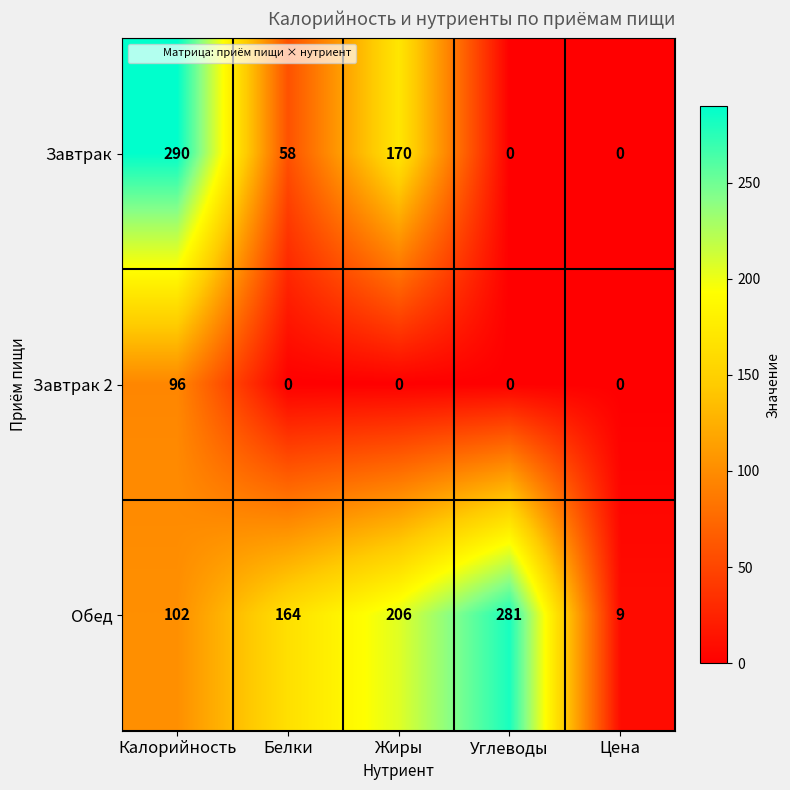

Reading left to right, what are all the values shown in this chart?

Завтрак: Калорийность=290	Белки=58	Жиры=170	Углеводы=0	Цена=0
Завтрак 2: Калорийность=96	Белки=0	Жиры=0	Углеводы=0	Цена=0
Обед: Калорийность=102	Белки=164	Жиры=206	Углеводы=281	Цена=9